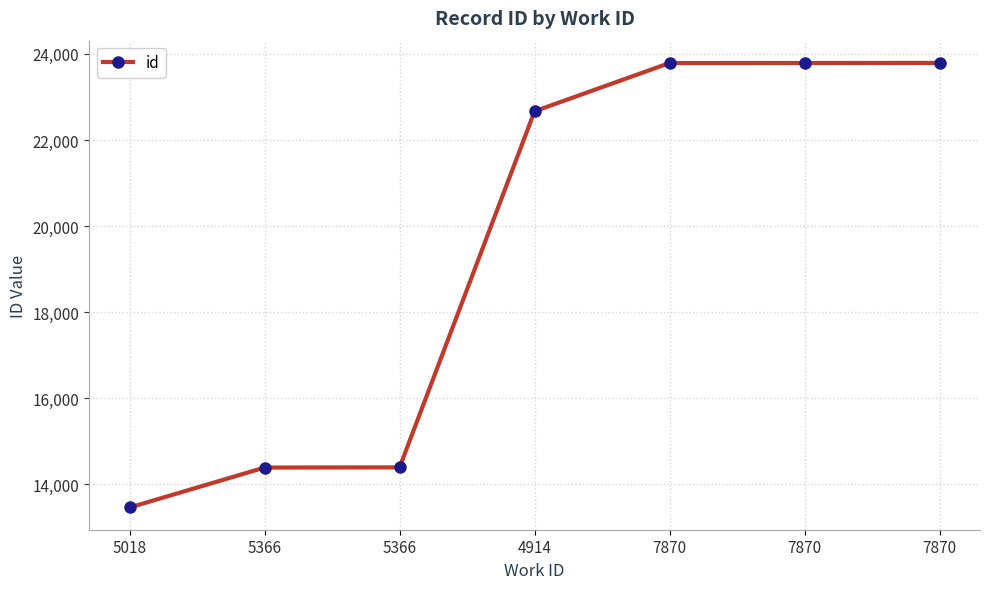

What is the change in value from 5018 to 4914?

+9208